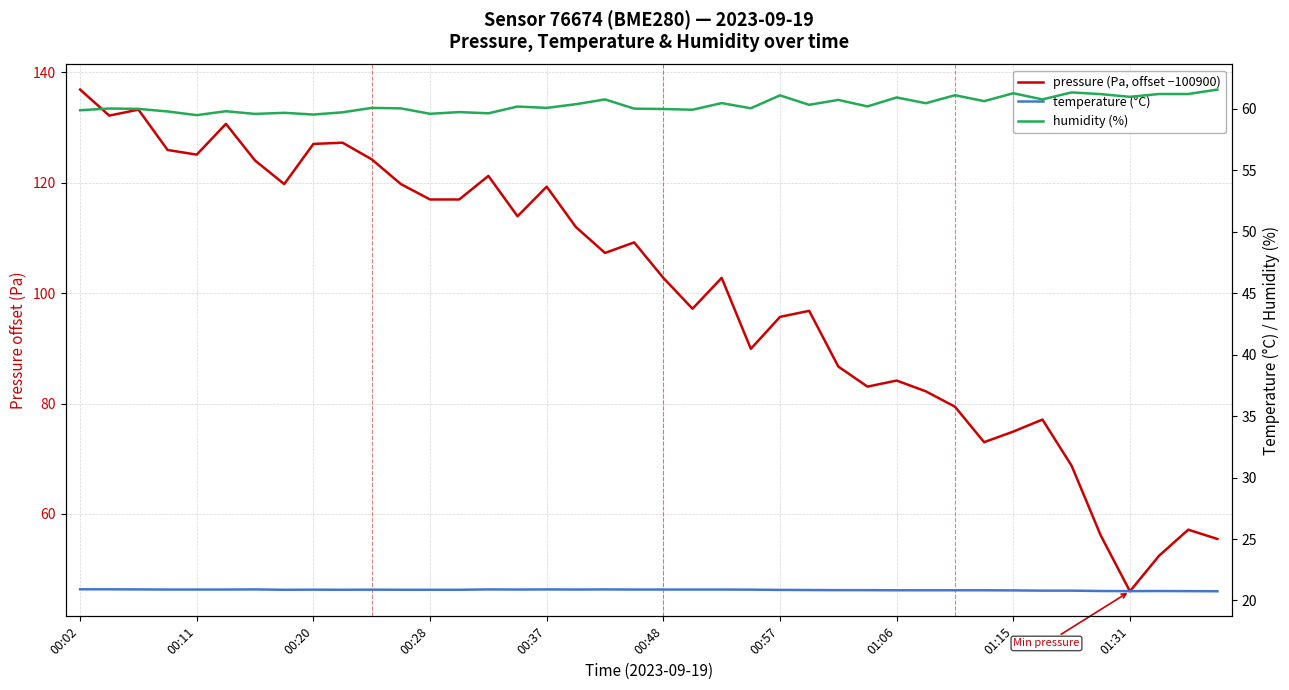

How many data points in pressure (Pa, offset −100900) are less than 107?

20